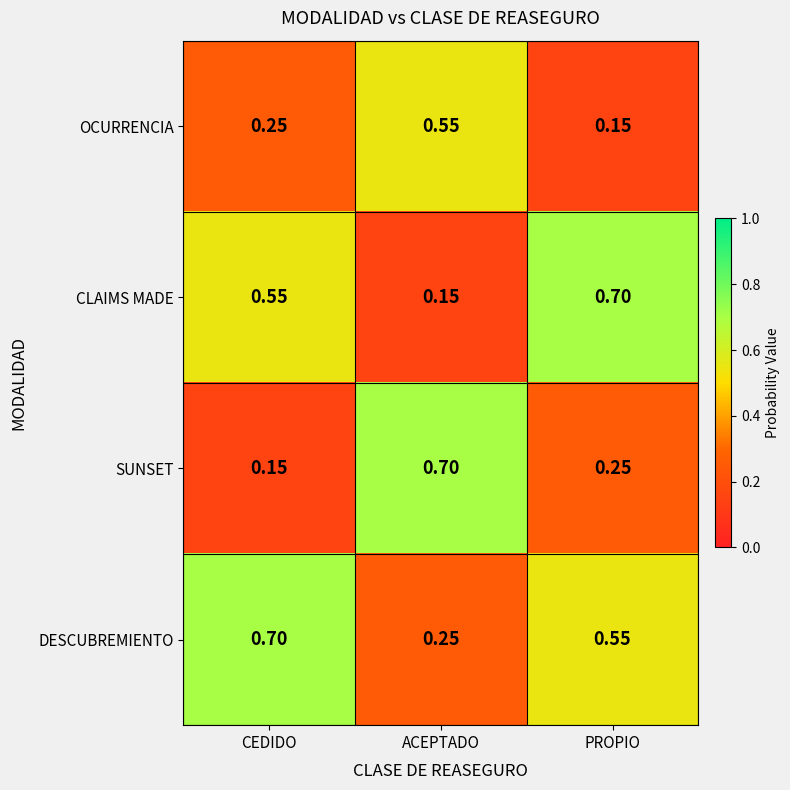

List the series in order of their overall mean, lowest first.

OCURRENCIA, SUNSET, CLAIMS MADE, DESCUBREMIENTO